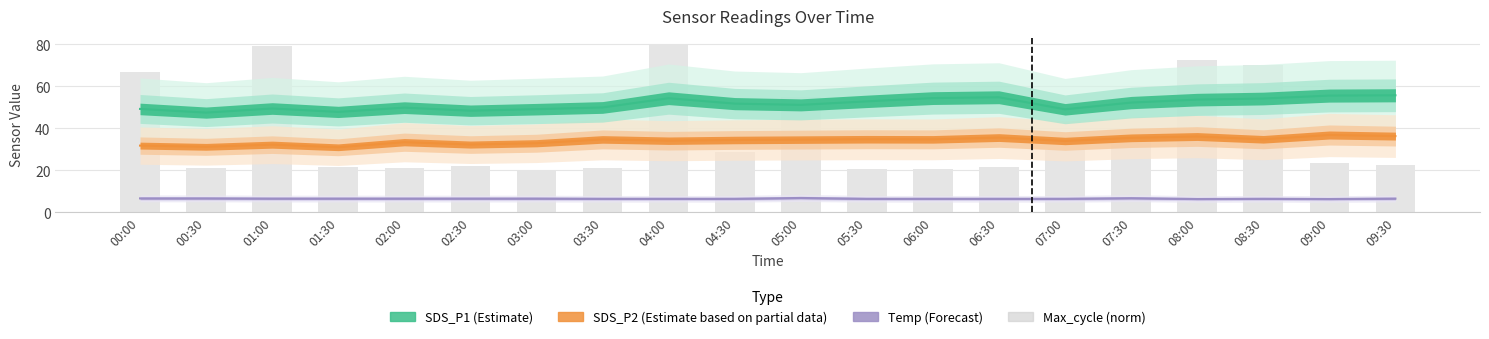

List the labels in order of value, smallest first.

03:00, 05:30, 06:00, 00:30, 02:00, 03:30, 06:30, 01:30, 02:30, 09:30, 09:00, 04:30, 07:00, 07:30, 05:00, 00:00, 08:30, 08:00, 01:00, 04:00